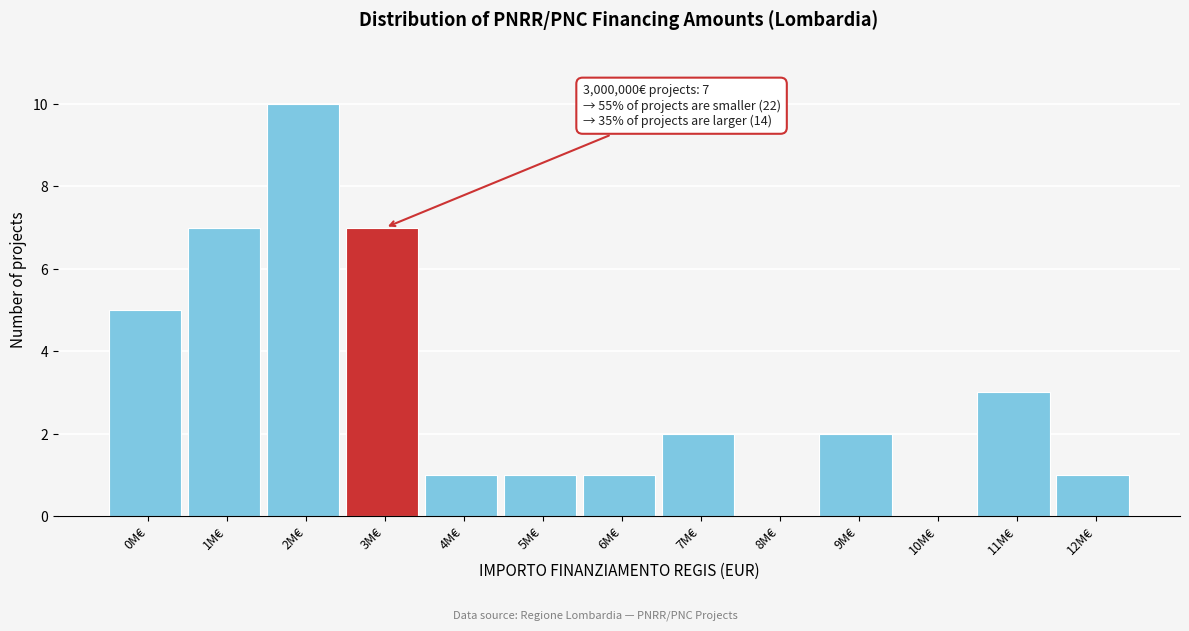

Reading left to right, extract all data points from this chart.

0M€=5	1M€=7	2M€=10	3M€=7	4M€=1	5M€=1	6M€=1	7M€=2	8M€=0	9M€=2	10M€=0	11M€=3	12M€=1